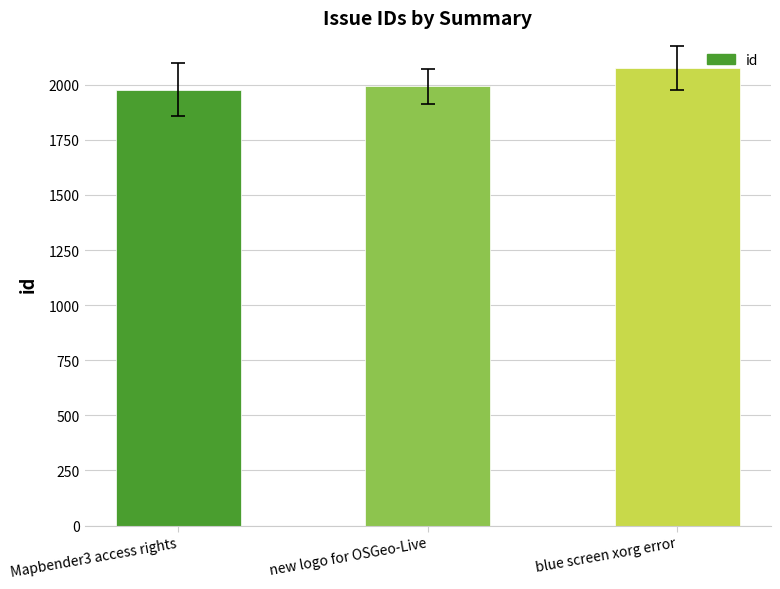

What value does the data have at blue screen xorg error?

2074